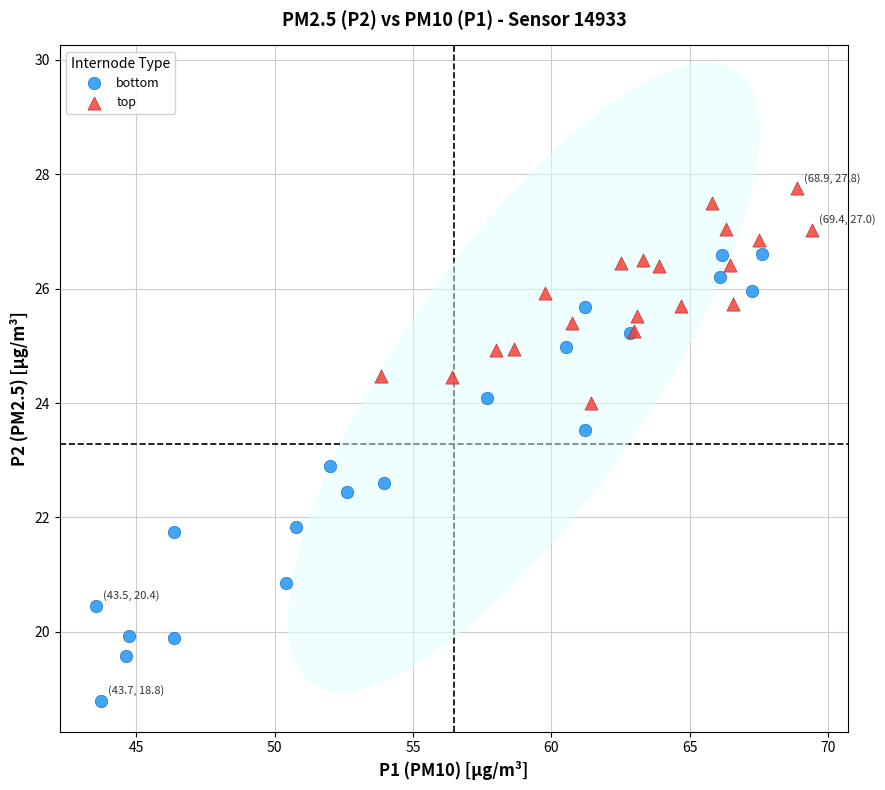

Which series has the largest Y range (max minus min)?

bottom